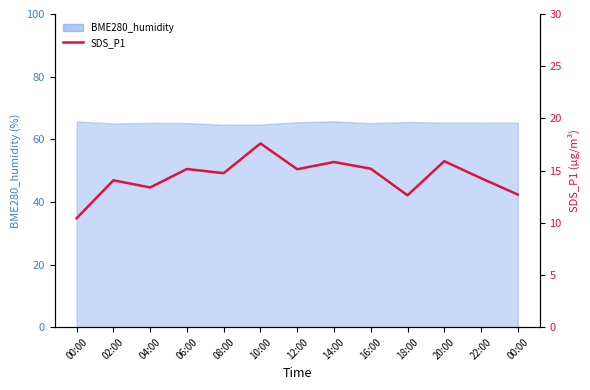

What is the label of the 13th point from the left?

00:00